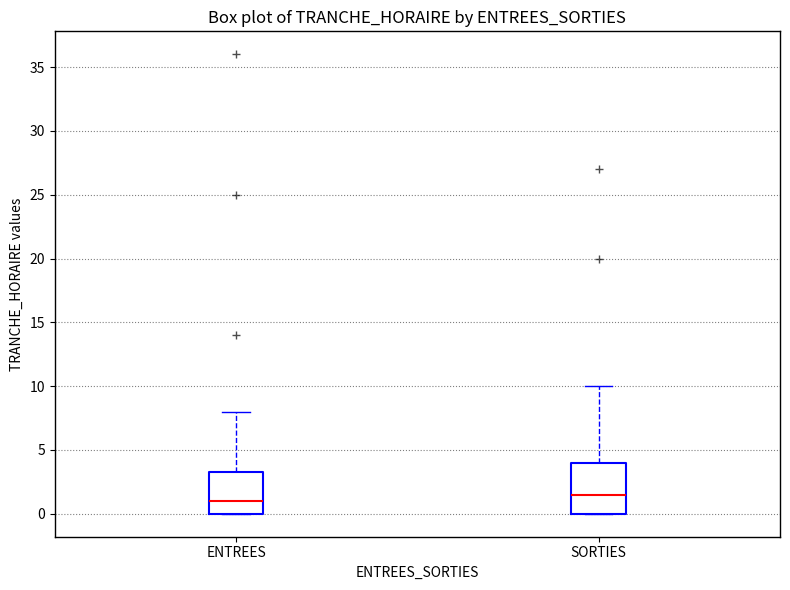

Where is the lower edge of the box for ENTREES on the y-axis? The values are not printed on the chart, so give them approximately, as read against the axis.

0.0